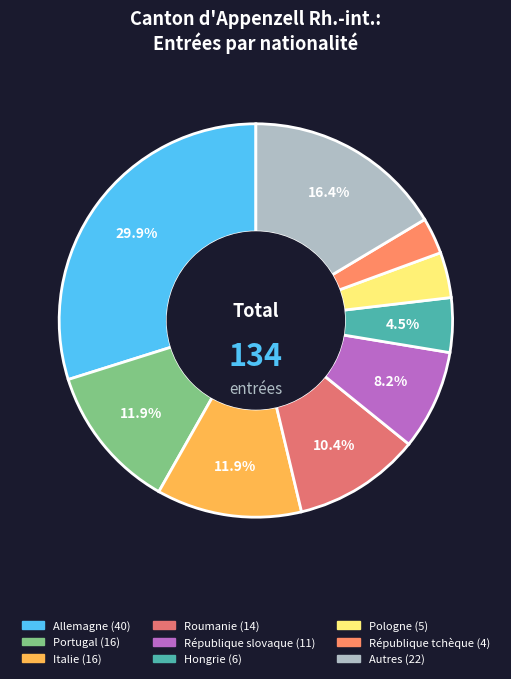

How many segments does this pie chart have?

9